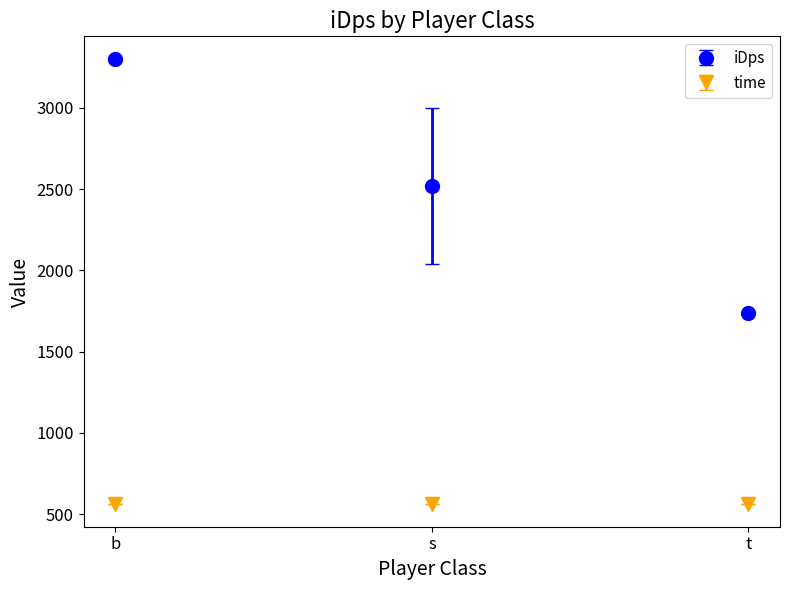

Is this an area chart (filled region under the line)?

No